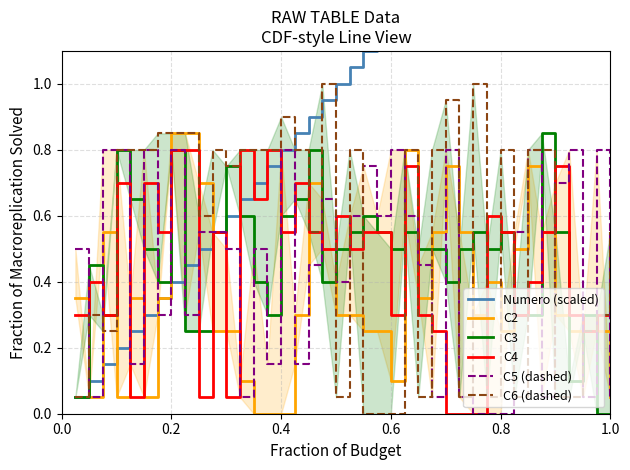

Reading right to left, what are all the values shown in this chart?

Numero (scaled): 2.0	1.9	1.9	1.9	1.8	1.8	1.7	1.6	1.6	1.6	1.5	1.4	1.4	1.4	1.3	1.2	1.2	1.1	1.1	1.1	1.0	0.9	0.9	0.8	0.8	0.8	0.7	0.7	0.6	0.6	0.5	0.5	0.4	0.3	0.3	0.2	0.2	0.1	0.1	0.1
C2: 0.1	0.2	0.2	0.2	0.3	0.6	0.8	0.5	0.2	0.4	0.3	0.6	0.8	0.6	0.3	0.8	0.1	0.2	0.2	0.3	0.3	0.5	0.7	0.3	0.0	0.0	0.0	0.1	0.2	0.2	0.7	0.8	0.8	0.3	0.1	0.3	0.1	0.6	0.1	0.3
C3: 0.0	0.0	0.3	0.1	0.6	0.8	0.3	0.3	0.6	0.5	0.6	0.5	0.4	0.5	0.5	0.6	0.5	0.6	0.6	0.6	0.5	0.4	0.8	0.7	0.6	0.3	0.4	0.6	0.8	0.6	0.2	0.2	0.8	0.4	0.5	0.7	0.8	0.3	0.5	0.1
C4: 0.5	0.3	0.2	0.3	0.8	0.6	0.4	0.3	0.6	0.6	0.0	0.0	0.0	0.2	0.3	0.8	0.3	0.6	0.6	0.5	0.6	0.5	0.6	0.7	0.6	0.8	0.7	0.8	0.1	0.6	0.1	0.8	0.8	0.6	0.7	0.1	0.7	0.3	0.4	0.3
C5 (dashed): 0.1	0.8	0.1	0.8	0.7	0.1	0.8	0.6	0.0	0.0	0.0	0.1	0.8	0.1	0.5	0.6	0.8	0.6	0.8	0.6	0.4	0.7	0.5	0.1	0.8	0.1	0.5	0.1	0.5	0.6	0.6	0.3	0.8	0.3	0.8	0.1	0.8	0.8	0.1	0.5
C6 (dashed): 0.6	0.3	0.2	0.1	0.1	0.8	0.8	0.1	0.8	0.1	1.0	0.1	0.9	0.8	0.1	0.8	0.0	0.0	0.0	0.8	0.1	1.0	0.6	0.8	0.9	0.8	0.8	0.8	0.8	0.8	0.6	0.8	0.8	0.8	0.8	0.8	0.8	0.2	0.3	0.1